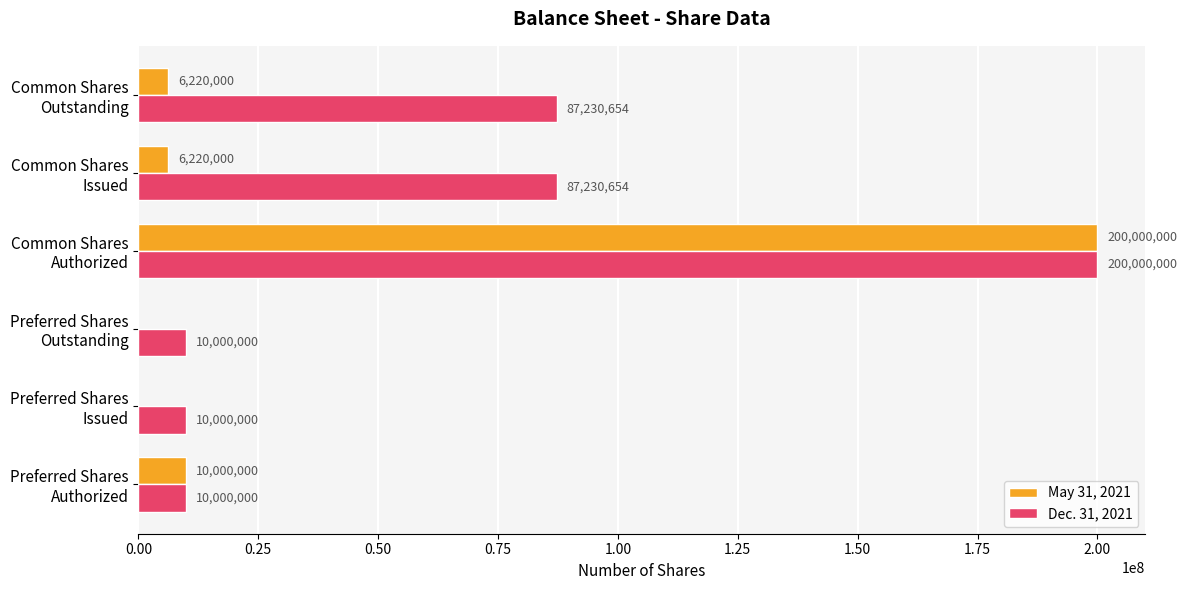

Which category has the highest value in the Dec. 31, 2021 series?

Common Shares
Authorized